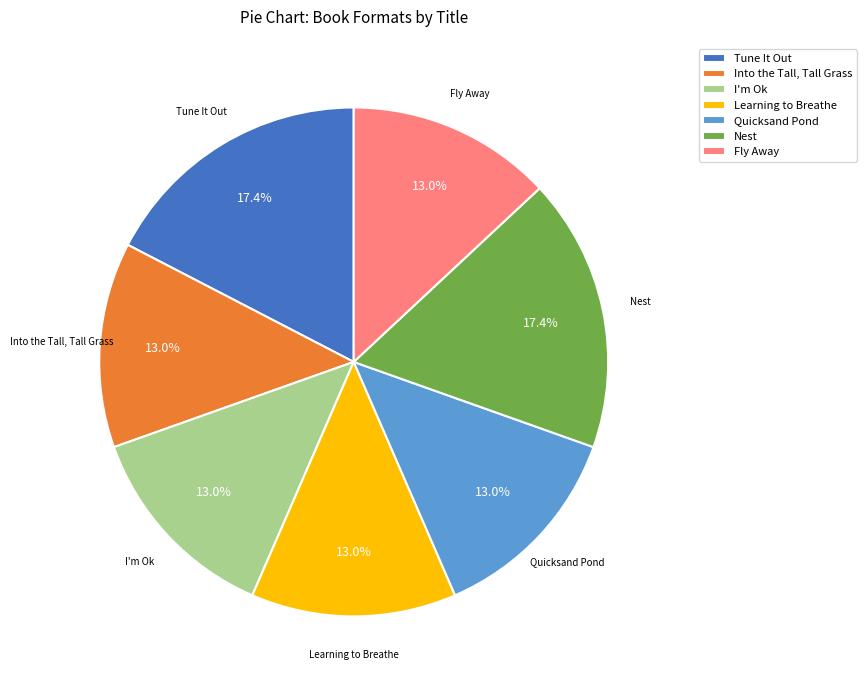

Between Tune It Out and Into the Tall, Tall Grass, which is larger?

Tune It Out